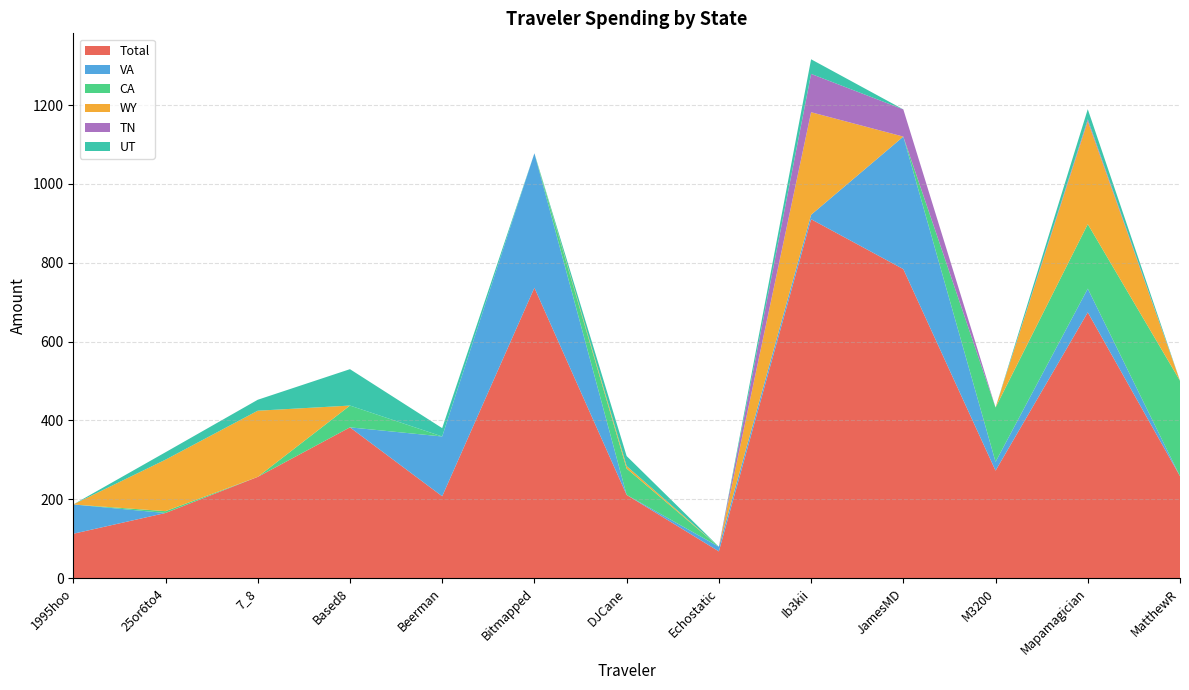

Reading left to right, list all the values displayed in this chart.

Total: 112.6	165.3	256.8	382.5	207.7	736.5	211.1	67.9	910.3	783.8	272.7	674.1	258.6
VA: 74.3	0.0	0.0	0.0	151.6	341.1	0.0	11.8	11.2	336.1	22.3	60.1	0.0
CA: 0.0	4.7	0.0	55.3	0.0	0.0	66.8	0.0	0.0	0.0	137.9	163.6	242.1
WY: 0.0	130.6	167.8	0.0	0.0	0.0	6.4	0.0	260.1	0.0	0.0	260.9	0.0
TN: 0.0	0.0	0.0	0.0	0.0	0.0	0.0	0.0	97.2	69.0	0.0	4.9	0.0
UT: 0.0	18.8	27.8	92.3	21.2	0.0	25.3	0.0	37.0	0.0	0.0	25.6	0.0